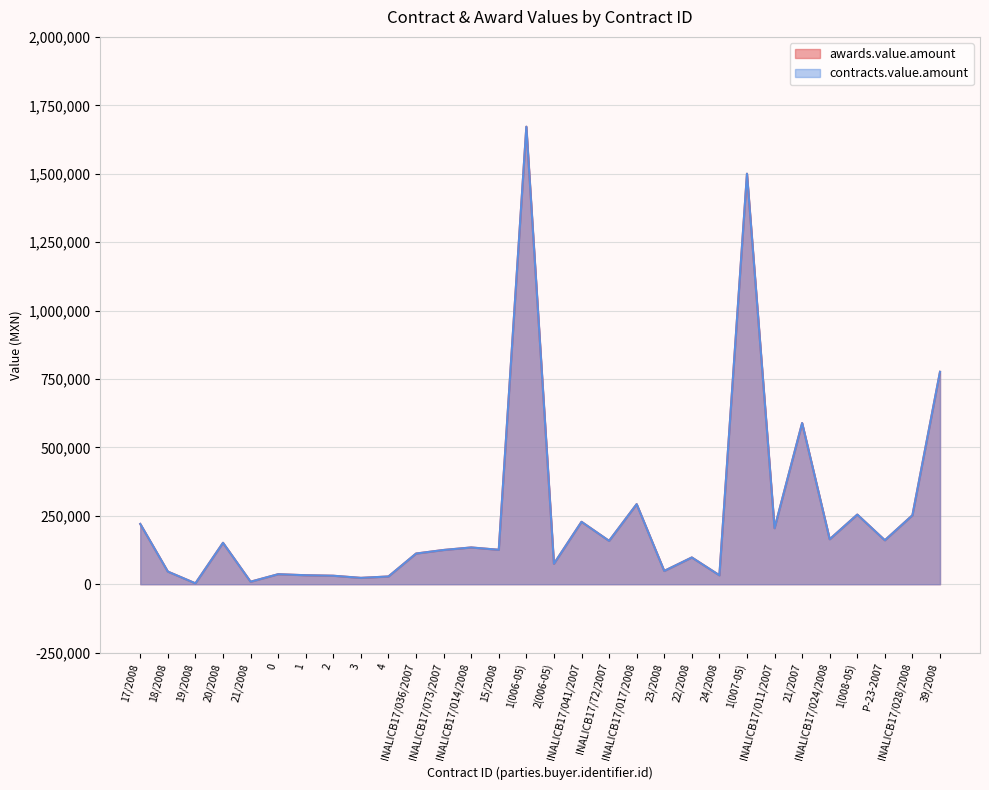

What is the value of the awards.value.amount point at the 7th from the left?

32804.3